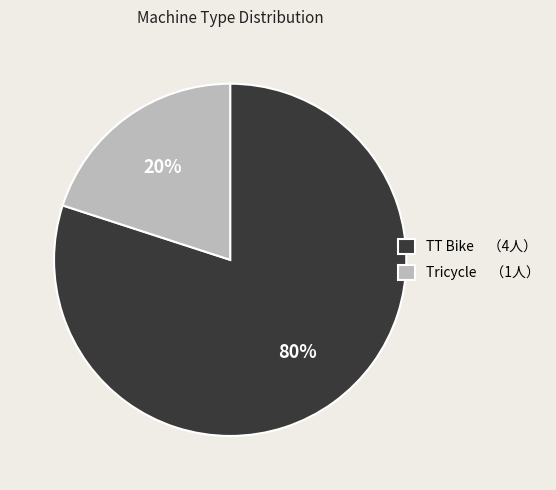

How many slices are in this pie chart?

2